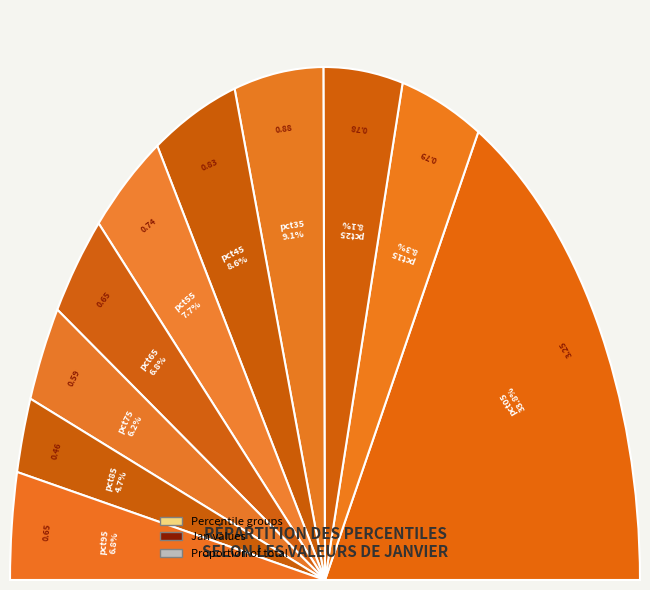

Between pct75 and pct45, which is larger?

pct45